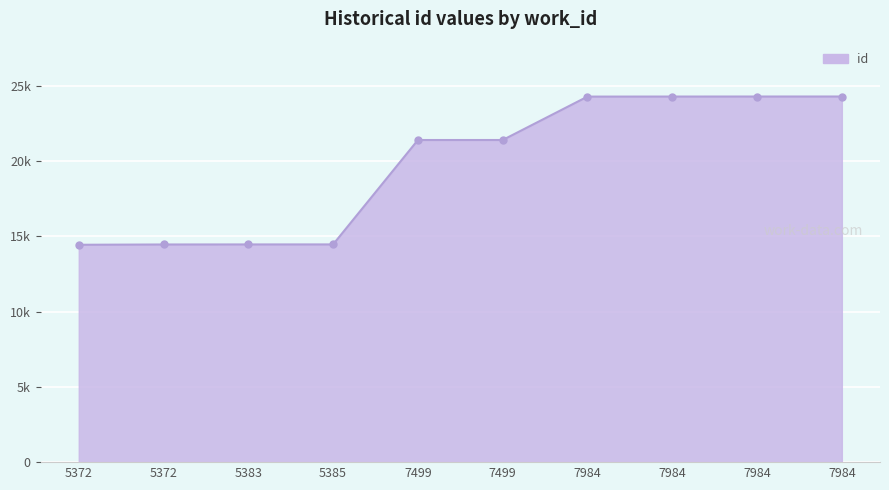

Between 5372 and 7499, which is larger?

7499